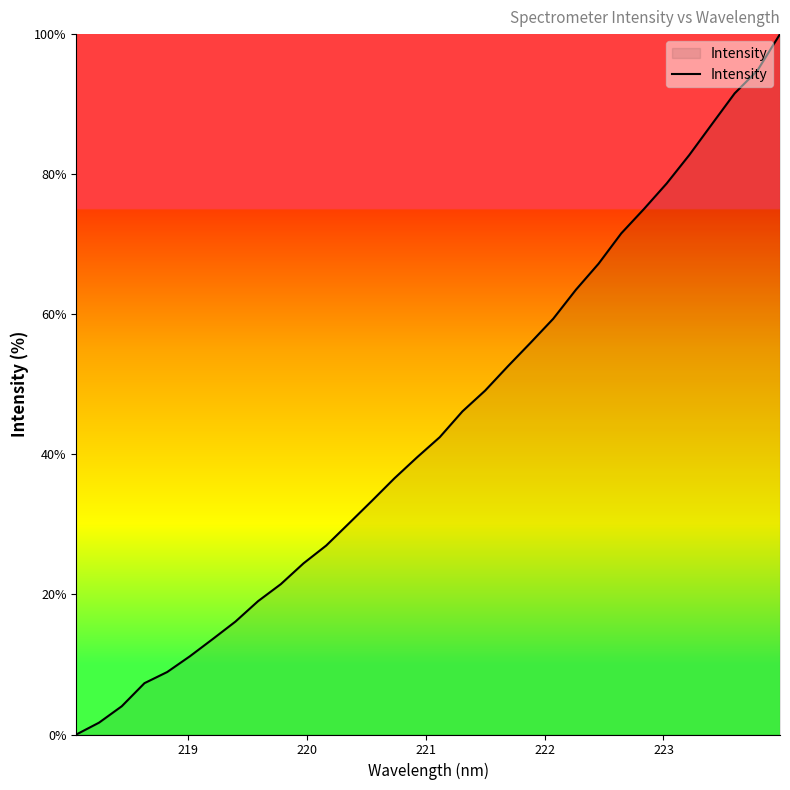

What is the difference between the maximum and minimum values?

100.0